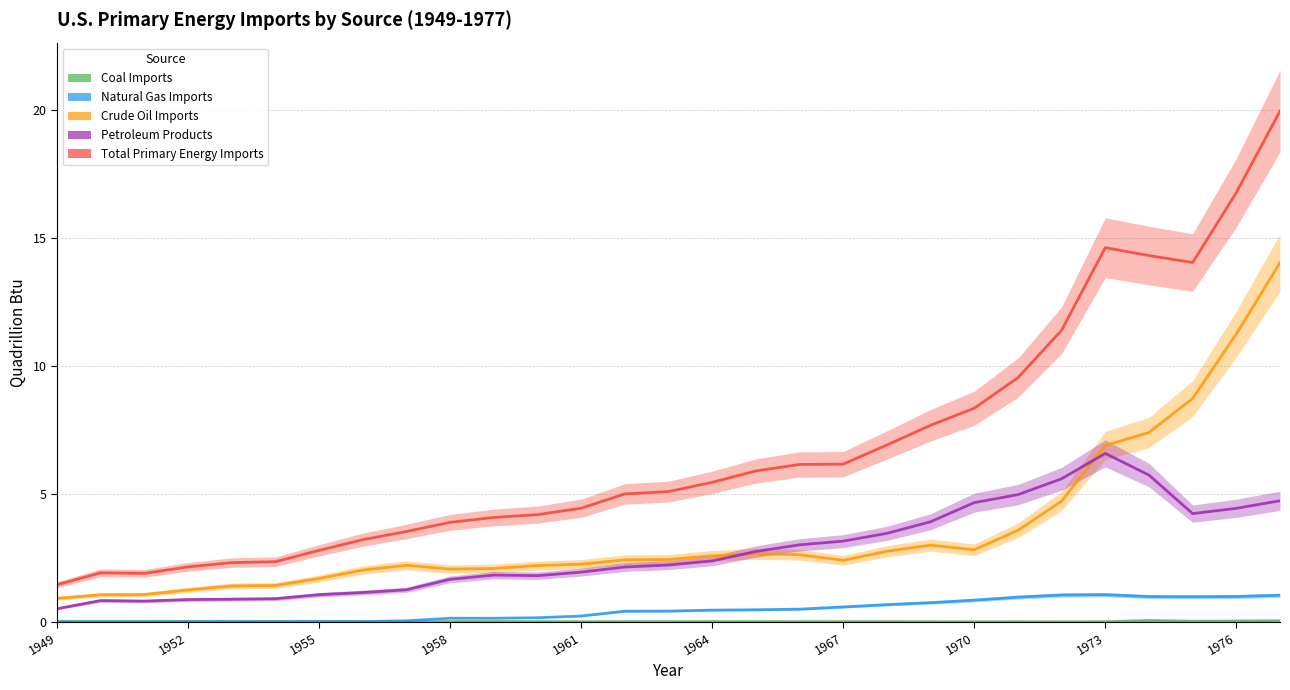

Is this an area chart (filled region under the line)?

No